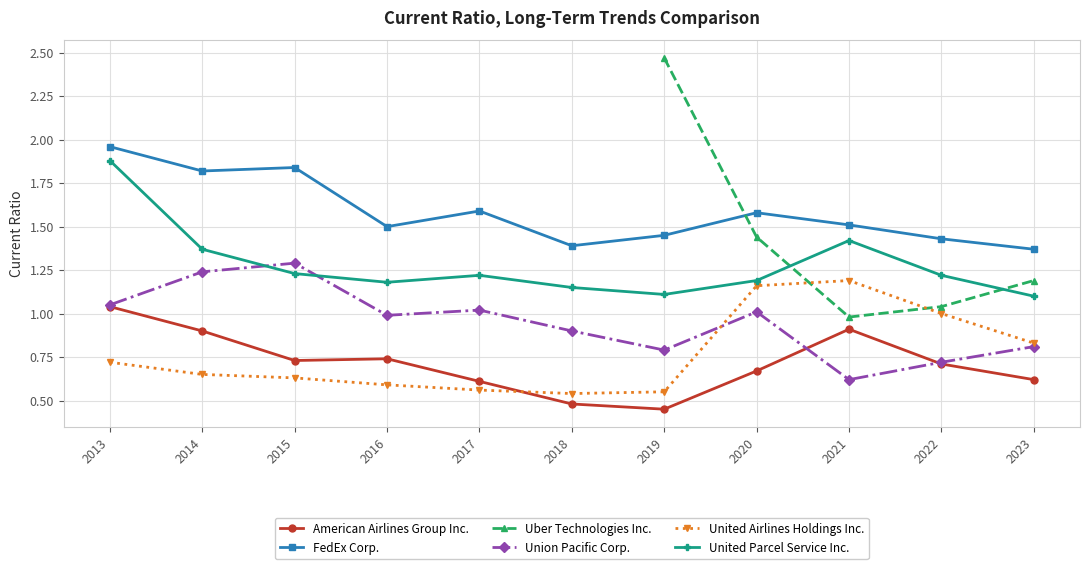

True or false: American Airlines Group Inc. and Uber Technologies Inc. intersect in this chart.

False